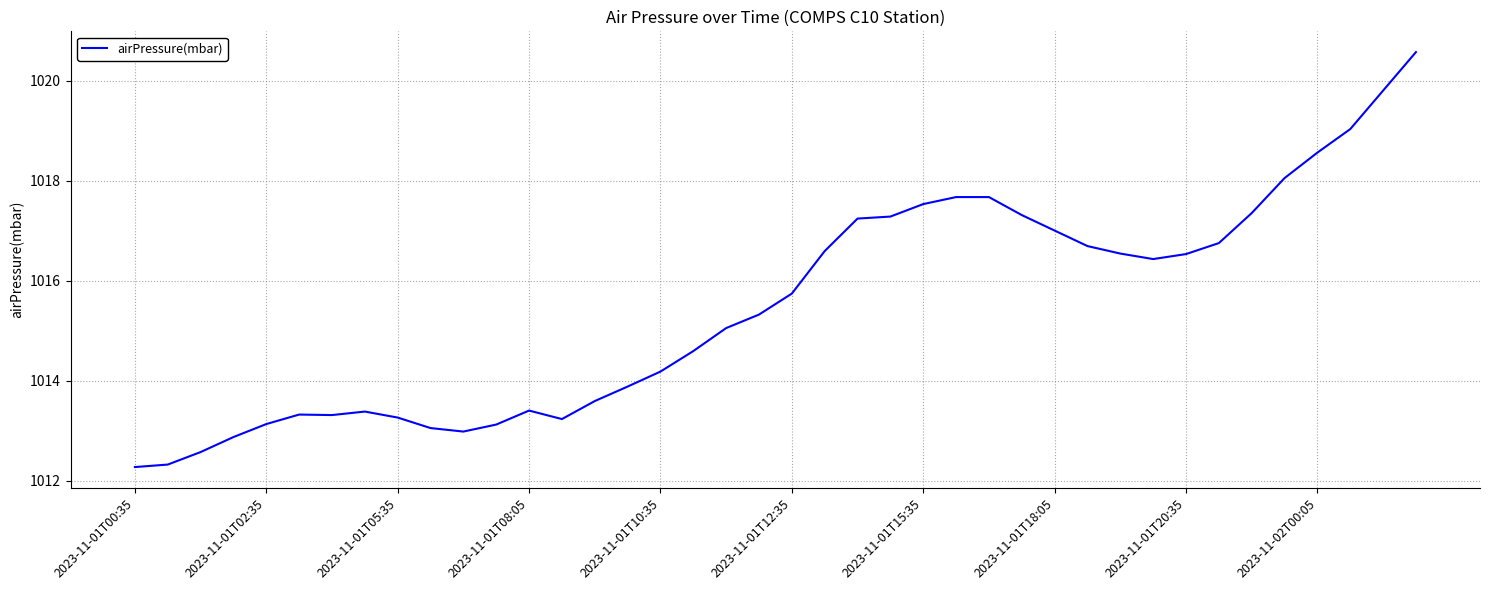

What is the minimum value shown in the chart?

1012.3